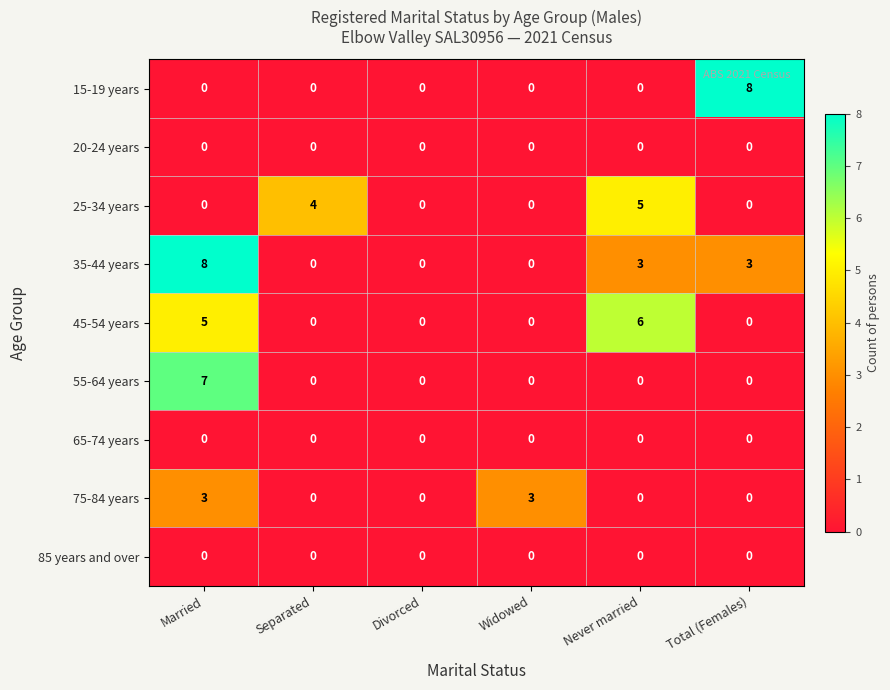

Count the 25-34 years values in the range 0 to 4.

5